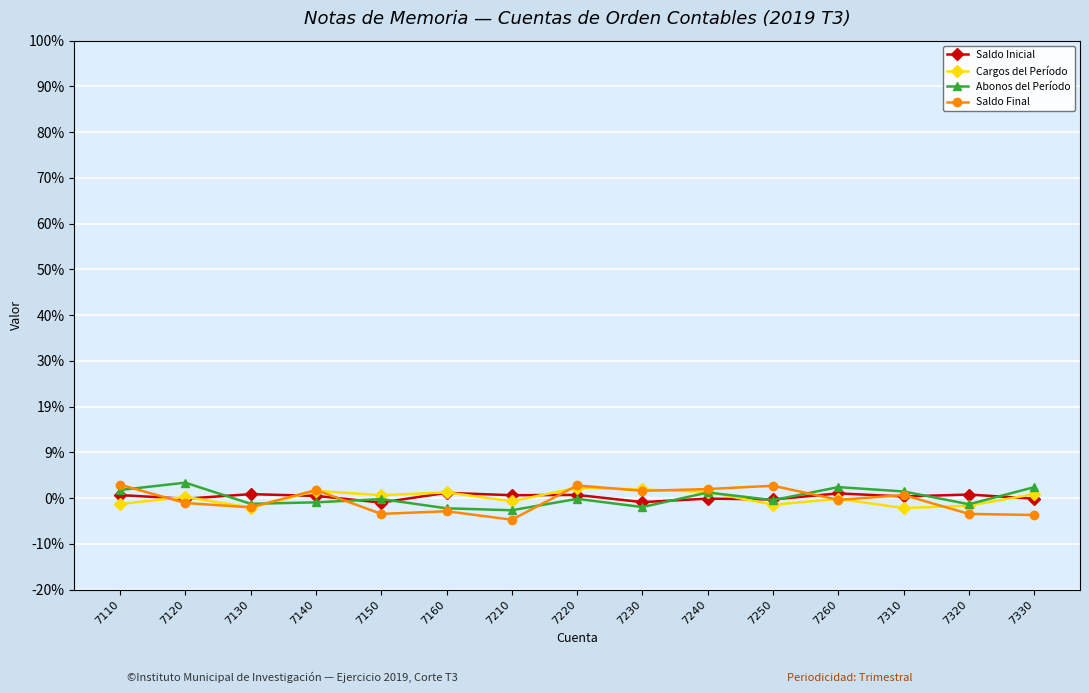

Which series has the largest range (max minus min)?

Saldo Final